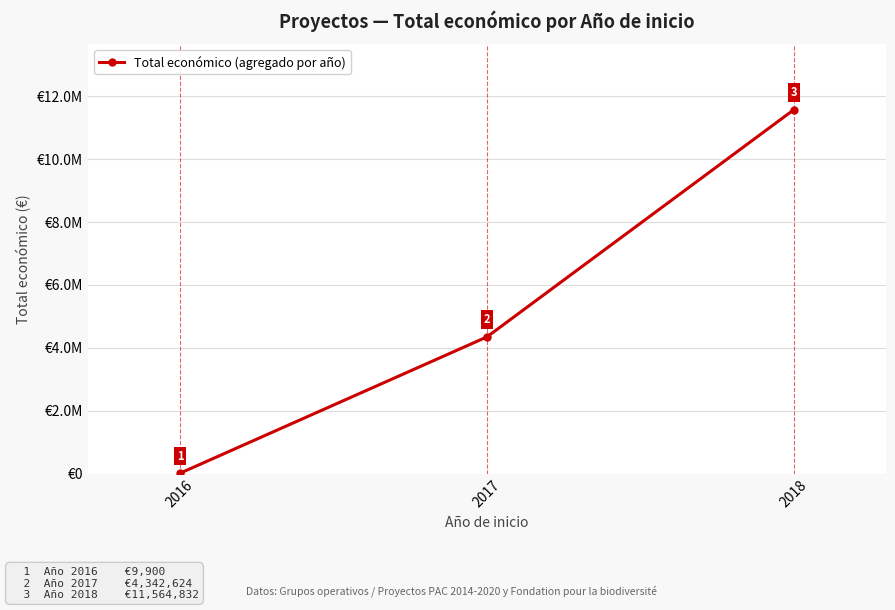

List the labels in order of value, smallest first.

2016, 2017, 2018